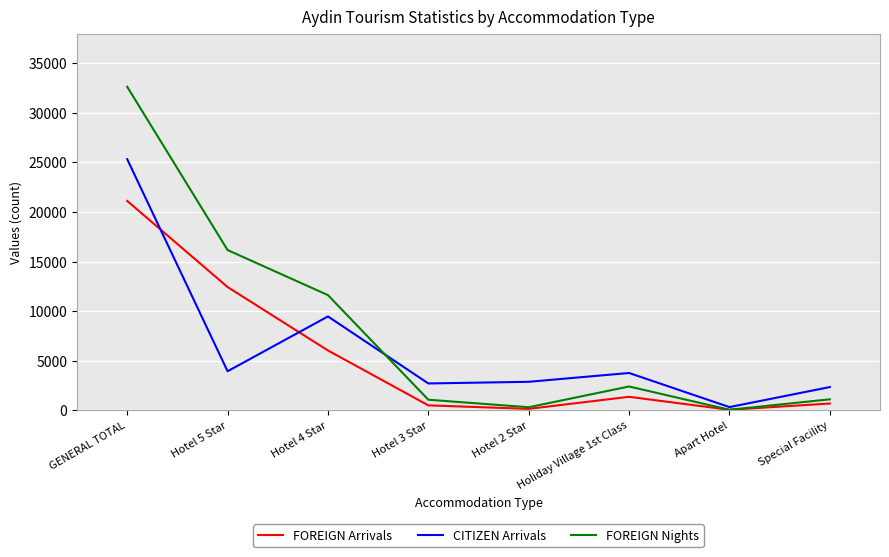

Which series has the largest total across all categories?

FOREIGN Nights